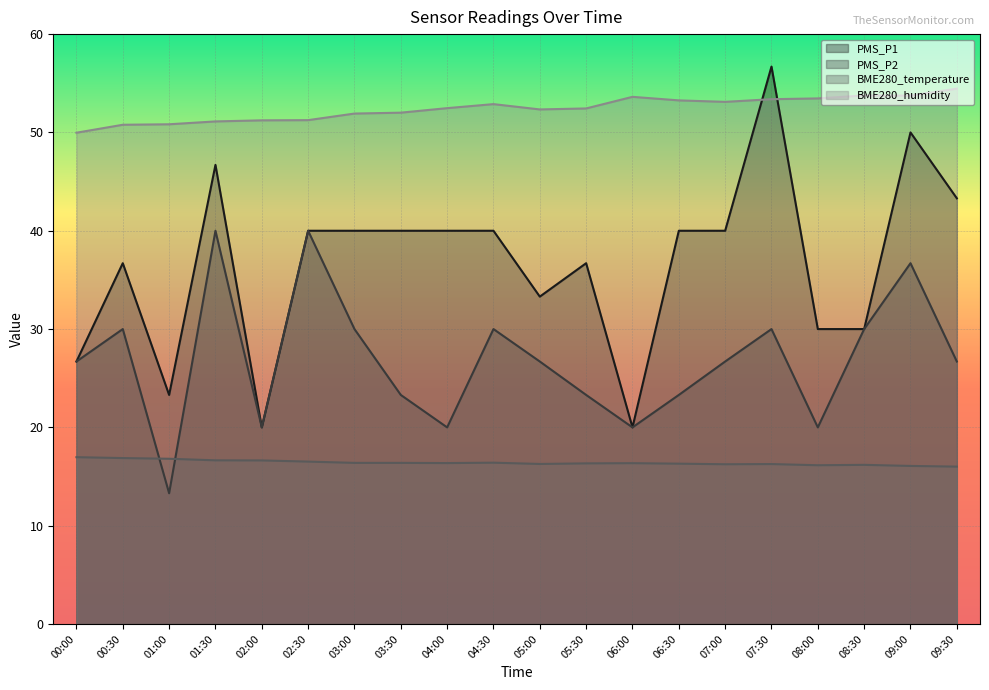

Reading left to right, transcribe all the data shown in this chart.

PMS_P1: 00:00=26.7	00:30=36.7	01:00=23.3	01:30=46.7	02:00=20.0	02:30=40.0	03:00=40.0	03:30=40.0	04:00=40.0	04:30=40.0	05:00=33.3	05:30=36.7	06:00=20.0	06:30=40.0	07:00=40.0	07:30=56.7	08:00=30.0	08:30=30.0	09:00=50.0	09:30=43.3
PMS_P2: 00:00=26.7	00:30=30.0	01:00=13.3	01:30=40.0	02:00=20.0	02:30=40.0	03:00=30.0	03:30=23.3	04:00=20.0	04:30=30.0	05:00=26.7	05:30=23.3	06:00=20.0	06:30=23.3	07:00=26.7	07:30=30.0	08:00=20.0	08:30=30.0	09:00=36.7	09:30=26.7
BME280_temperature: 00:00=17.0	00:30=16.9	01:00=16.8	01:30=16.6	02:00=16.6	02:30=16.5	03:00=16.4	03:30=16.4	04:00=16.4	04:30=16.4	05:00=16.3	05:30=16.3	06:00=16.4	06:30=16.3	07:00=16.2	07:30=16.3	08:00=16.1	08:30=16.2	09:00=16.1	09:30=16.0
BME280_humidity: 00:00=50.0	00:30=50.8	01:00=50.8	01:30=51.1	02:00=51.2	02:30=51.2	03:00=51.9	03:30=52.0	04:00=52.5	04:30=52.9	05:00=52.3	05:30=52.4	06:00=53.6	06:30=53.3	07:00=53.1	07:30=53.4	08:00=53.5	08:30=53.8	09:00=53.7	09:30=54.5